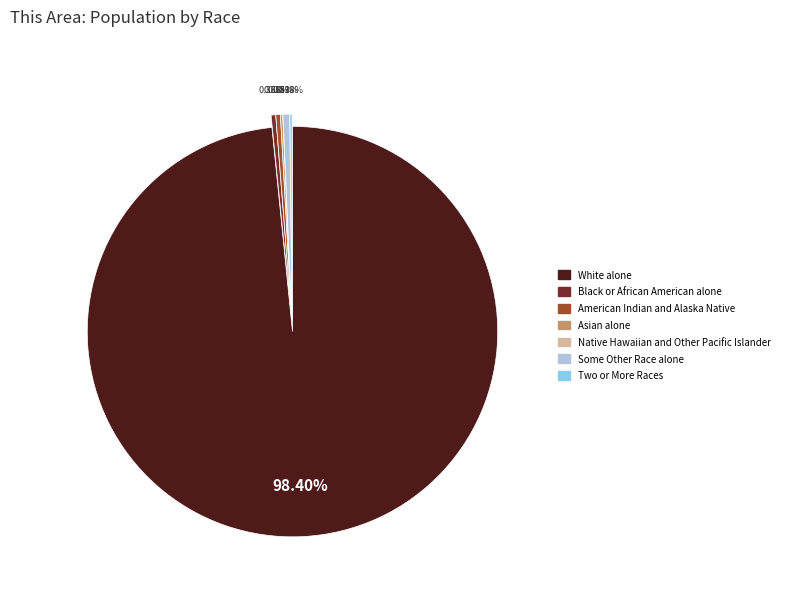

Is it true that American Indian and Alaska Native is 0% of the pie?

True